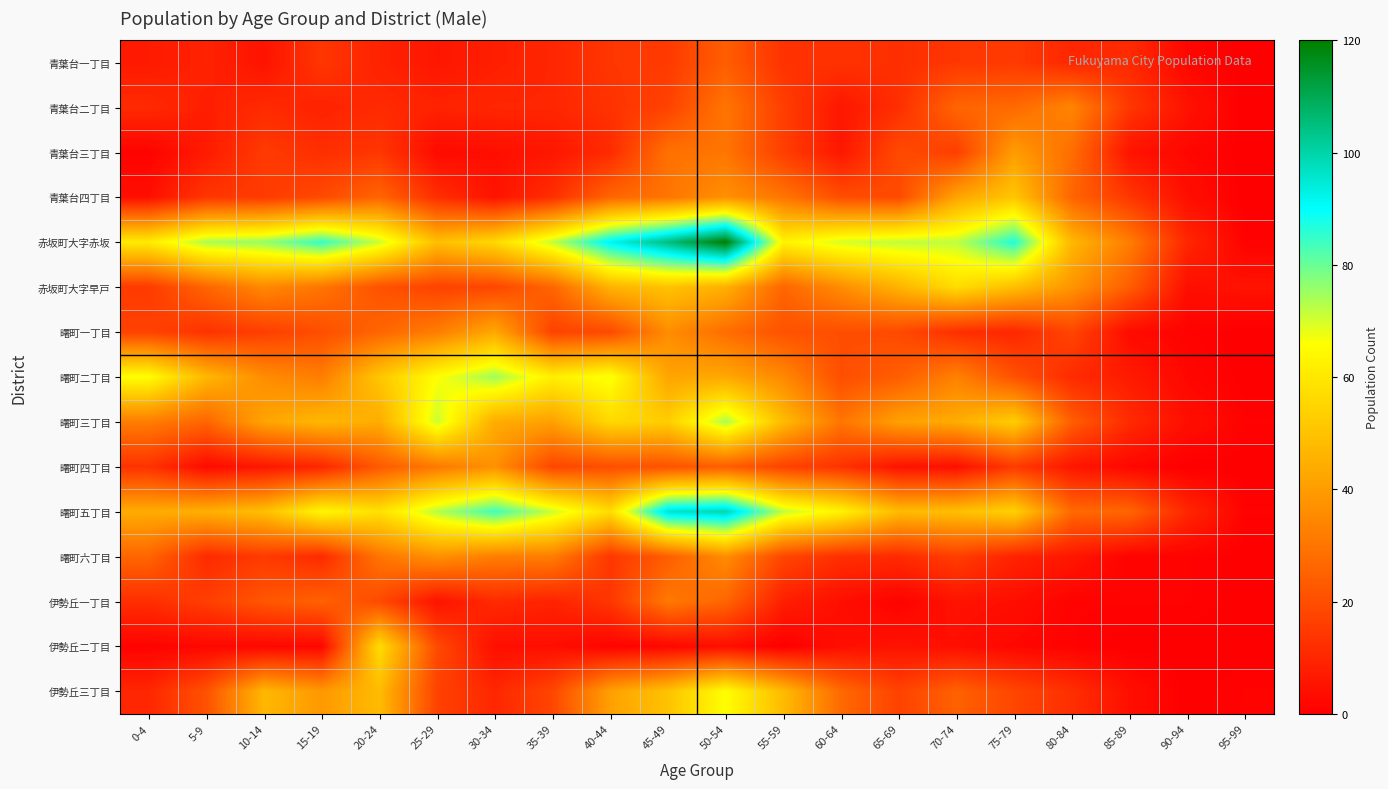

Which has a higher value, 85-89 or 0-4?

85-89